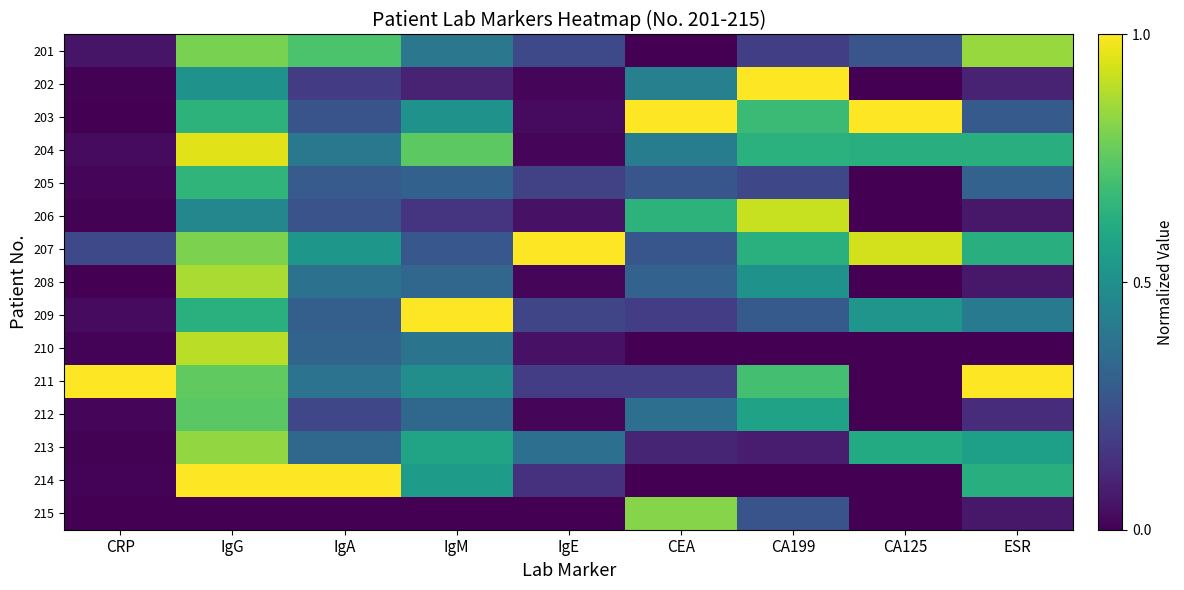

How many data points does each series have?

9